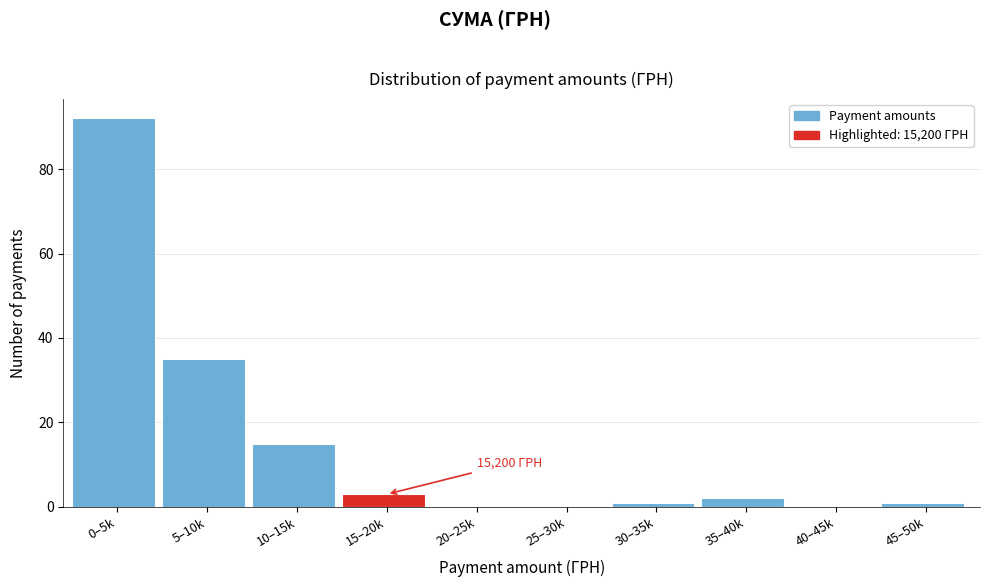

Reading left to right, list all the values displayed in this chart.

0–5k=92	5–10k=35	10–15k=15	15–20k=3	20–25k=0	25–30k=0	30–35k=1	35–40k=2	40–45k=0	45–50k=1